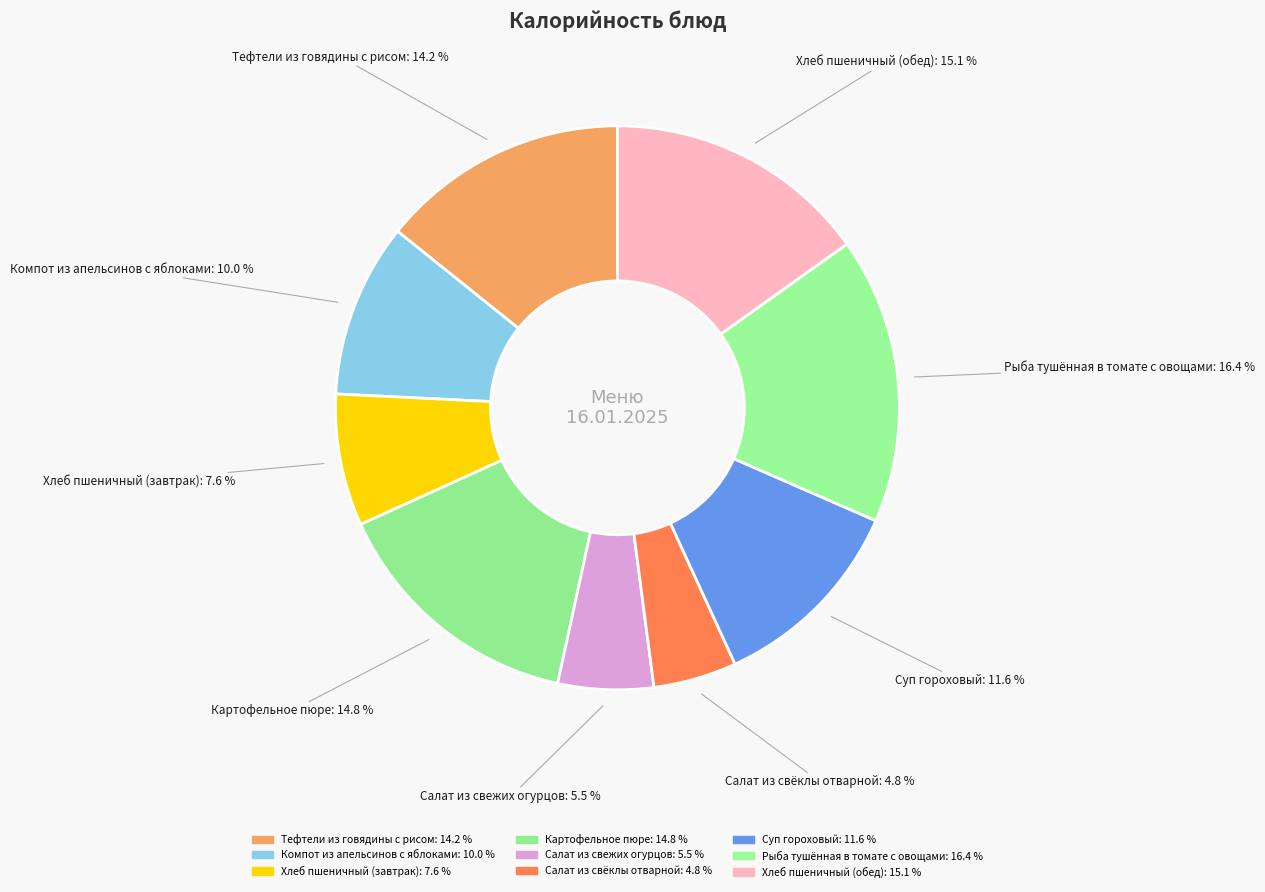

Count the number of slices in the pie.

9